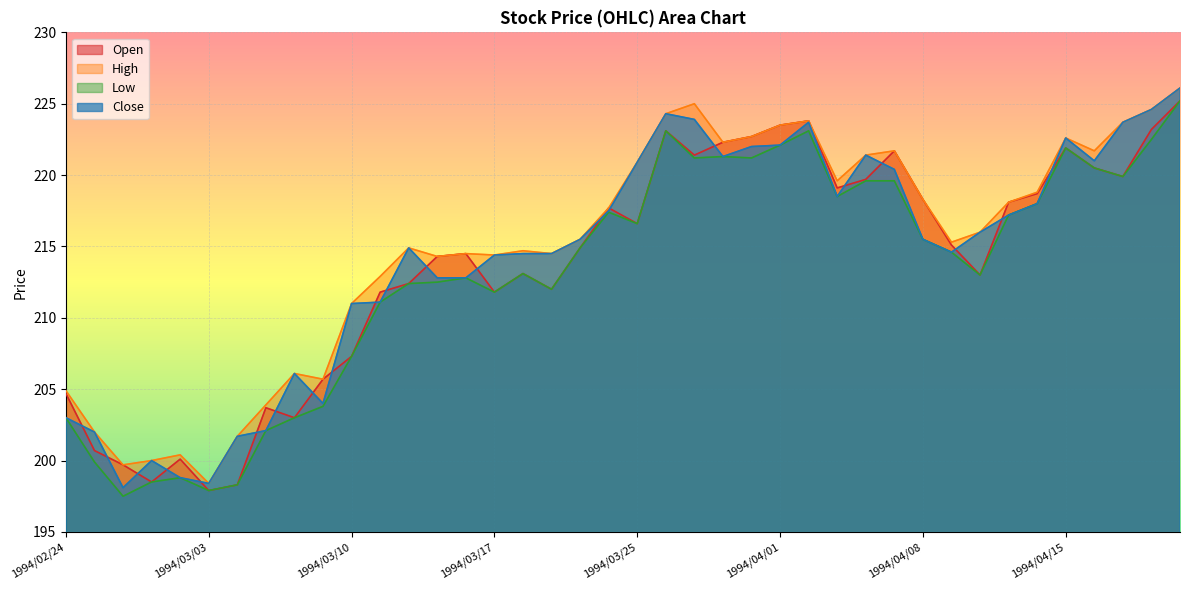

What is the total value across all series at 1994/03/10?

836.6